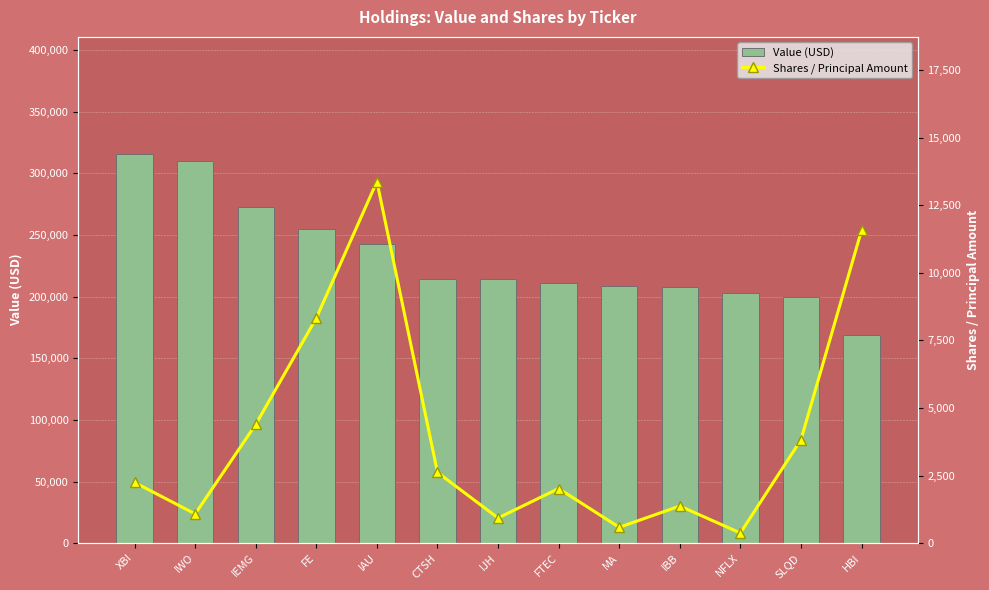

What is the lowest value of the Shares / Principal Amount series?

375